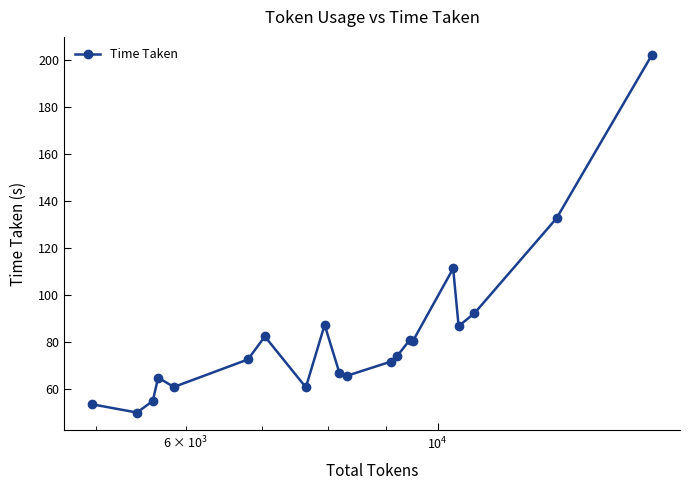

What is the difference between the second highest and second lowest values?

79.1